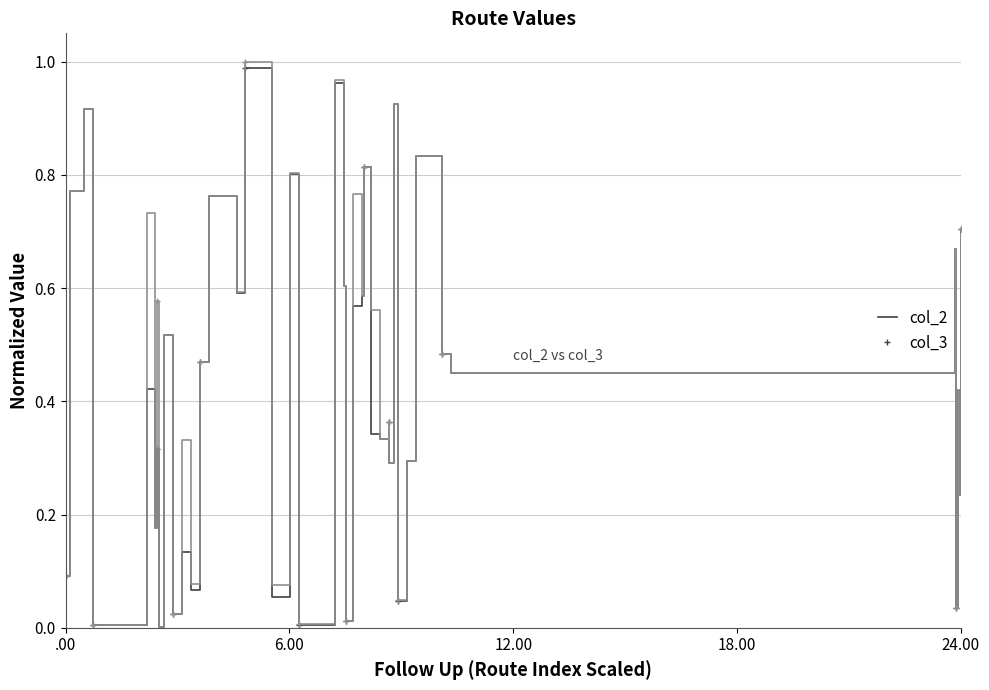

Rank the series by their average value, from highest to lowest.

col_3, col_2